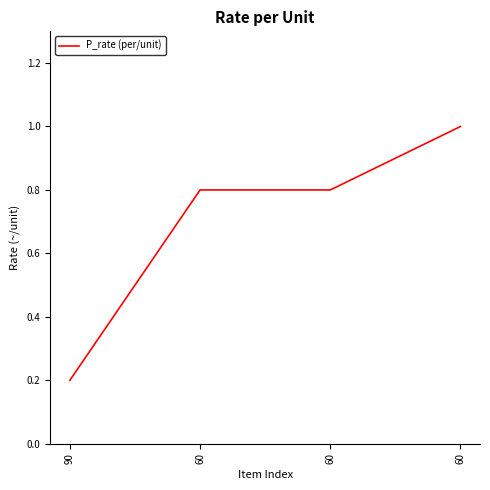

How many values are between 0 and 1?

4